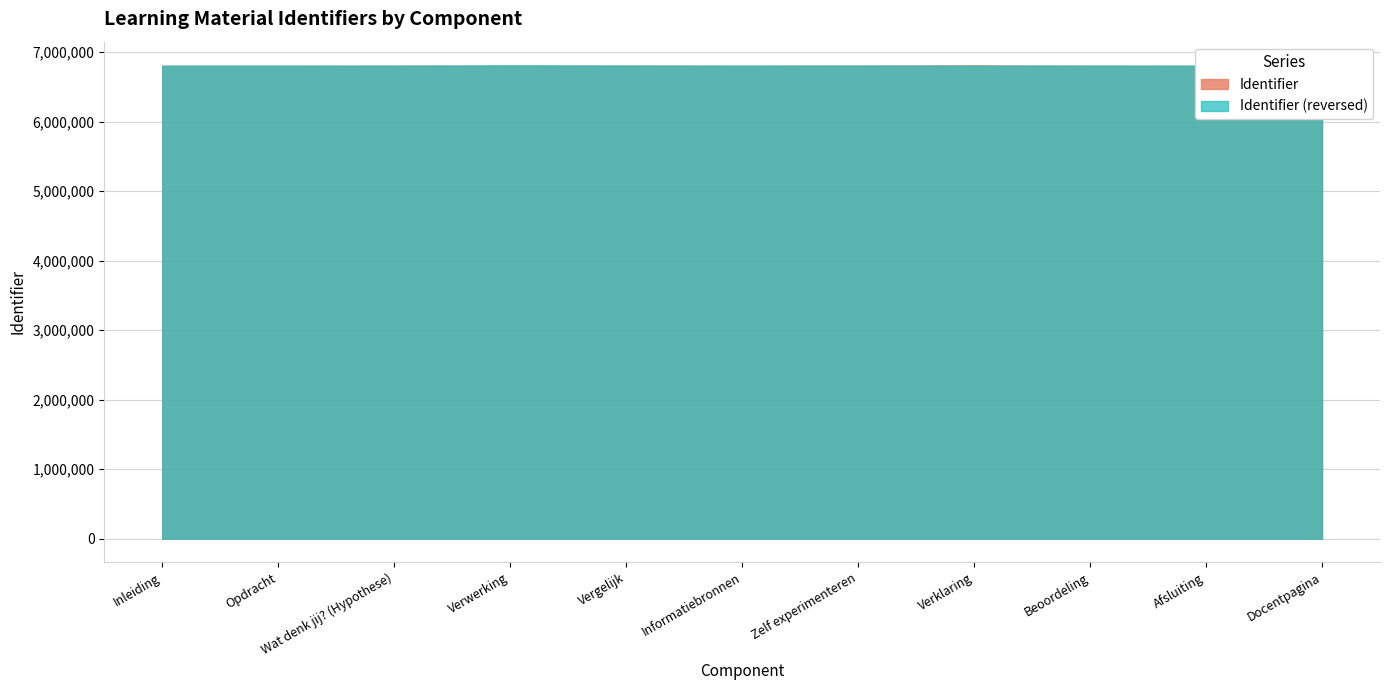

How many values in the Identifier (reversed) series are below 6804991?

5